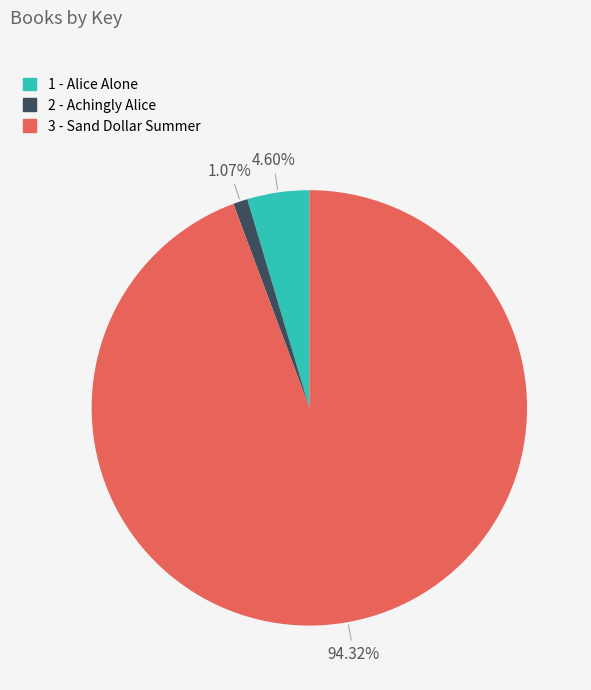

Does 1 - Alice Alone account for over 50% of the chart?

No